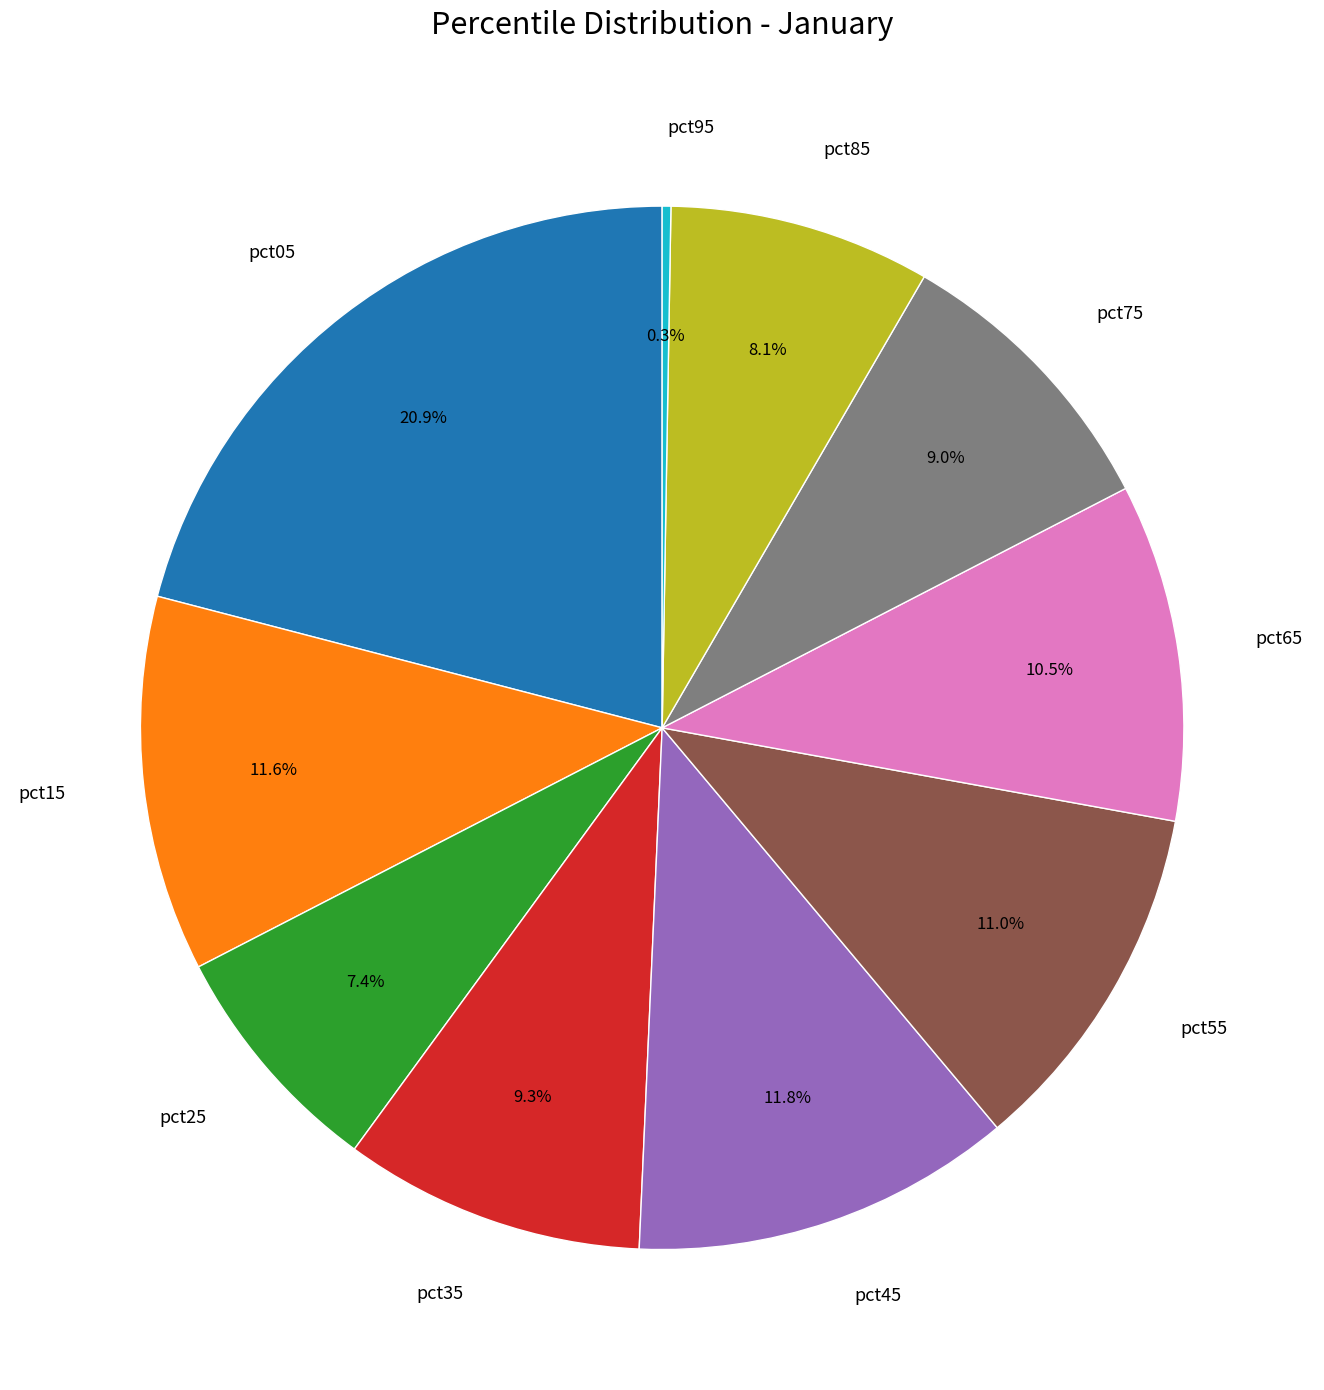

True or false: pct25 accounts for 1% of the total.

False